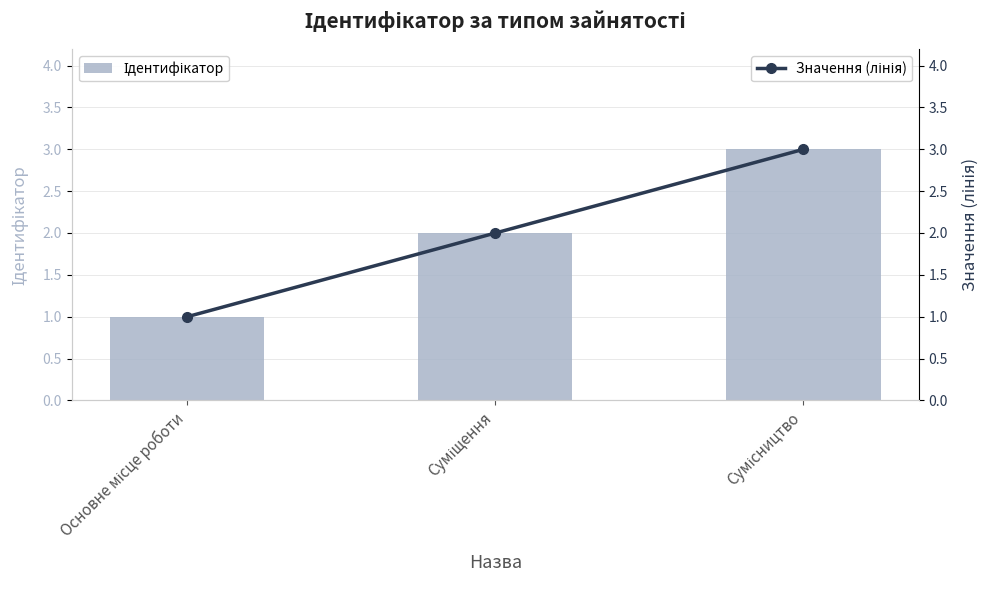

What is the total value across all series at Суміщення?

4